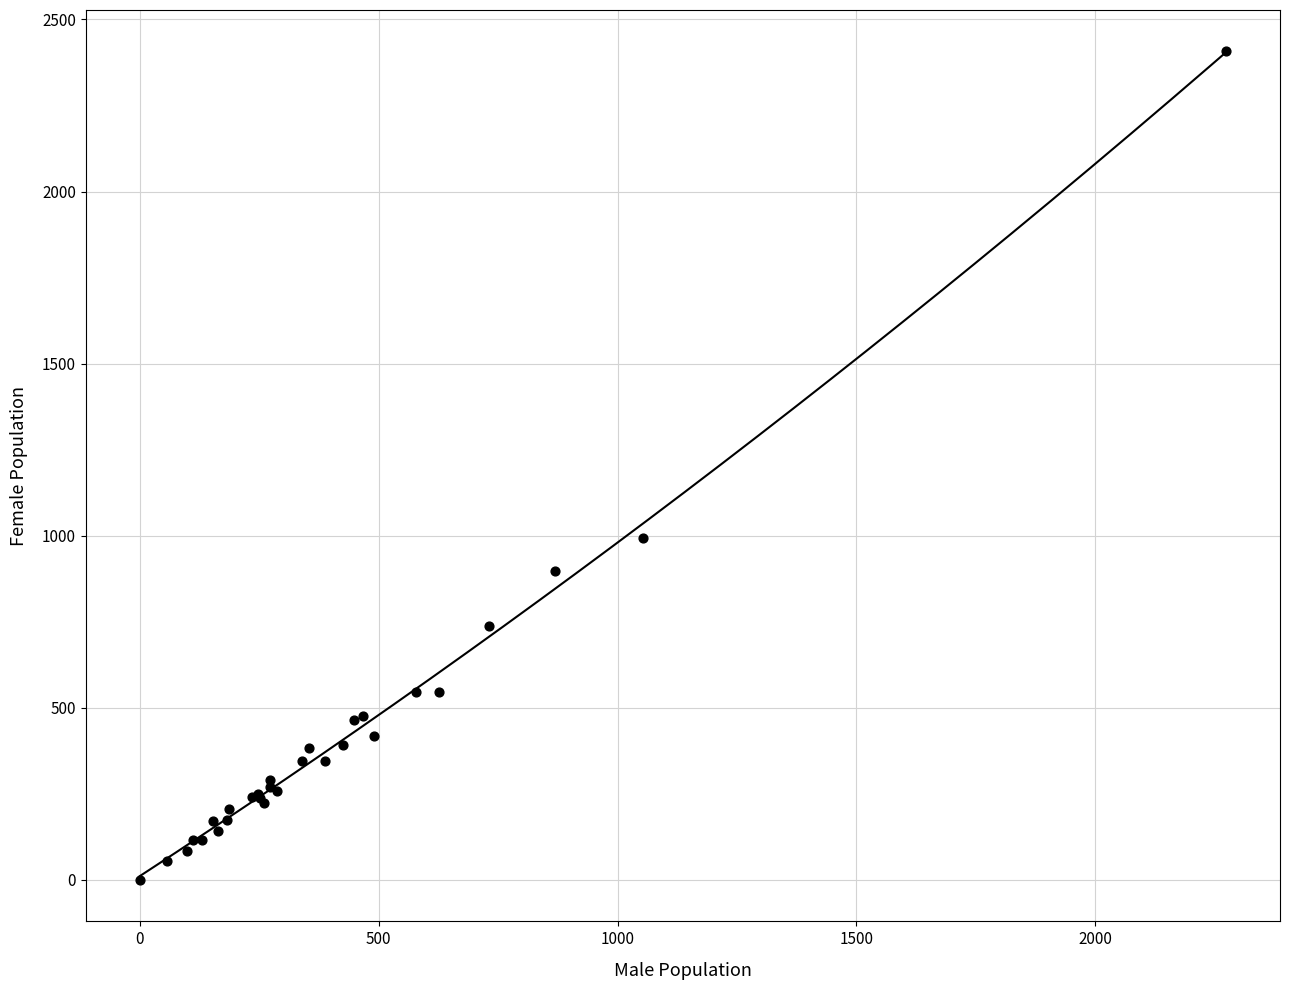

What Y value in the scatter plot is closest to 1203?

992